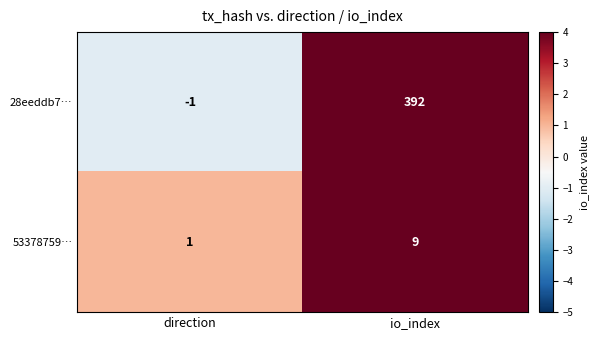

Which category has the highest value across all series?

io_index